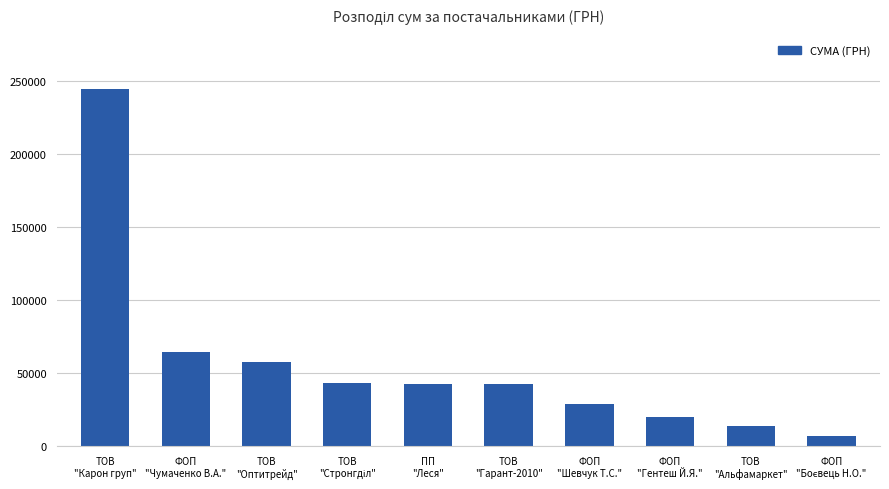

What is the difference between the maximum and minimum values?

237585.2